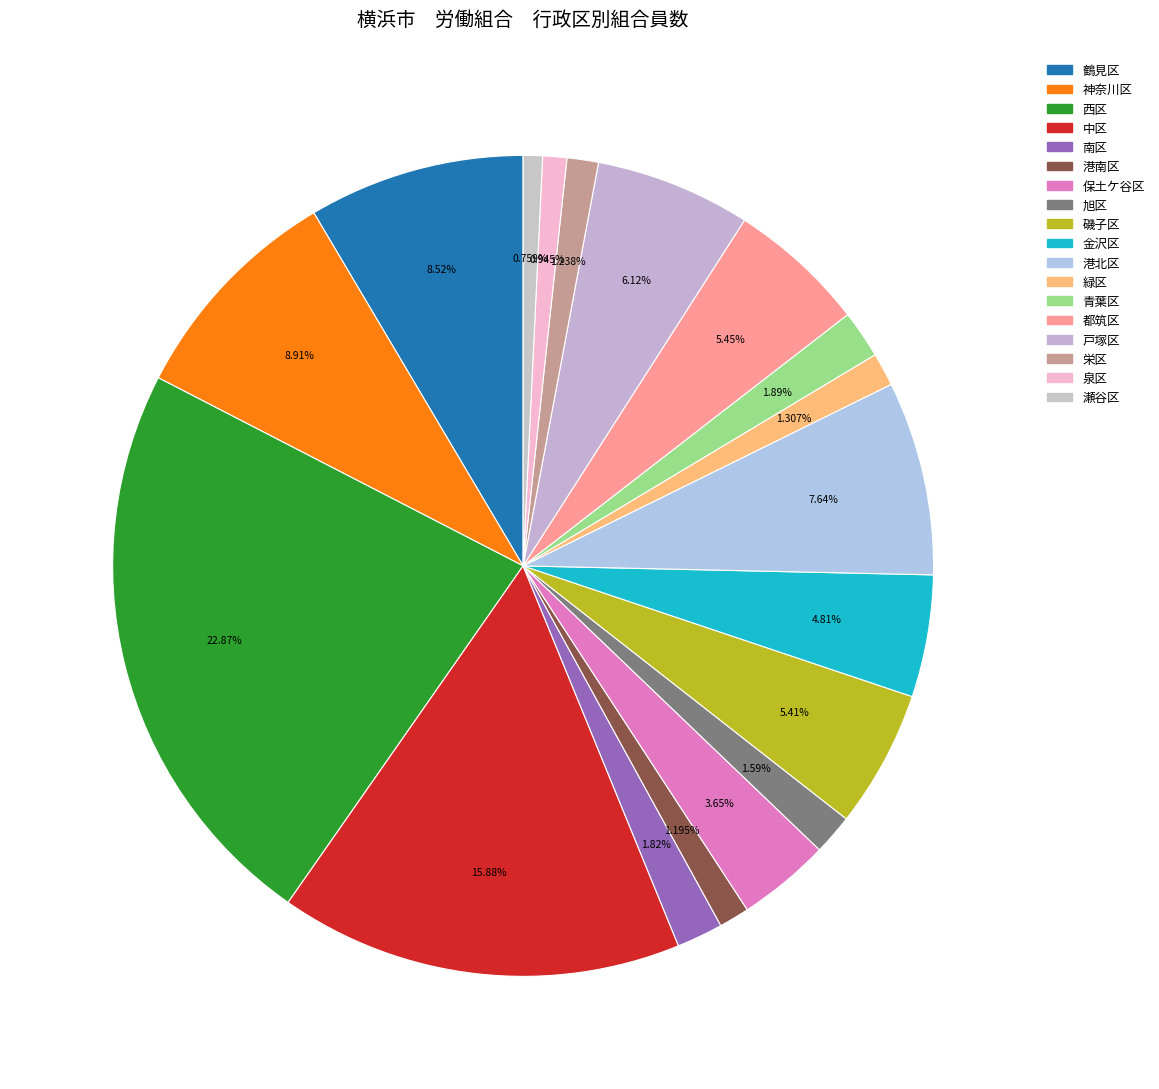

Is it true that 戸塚区 is 6% of the pie?

True